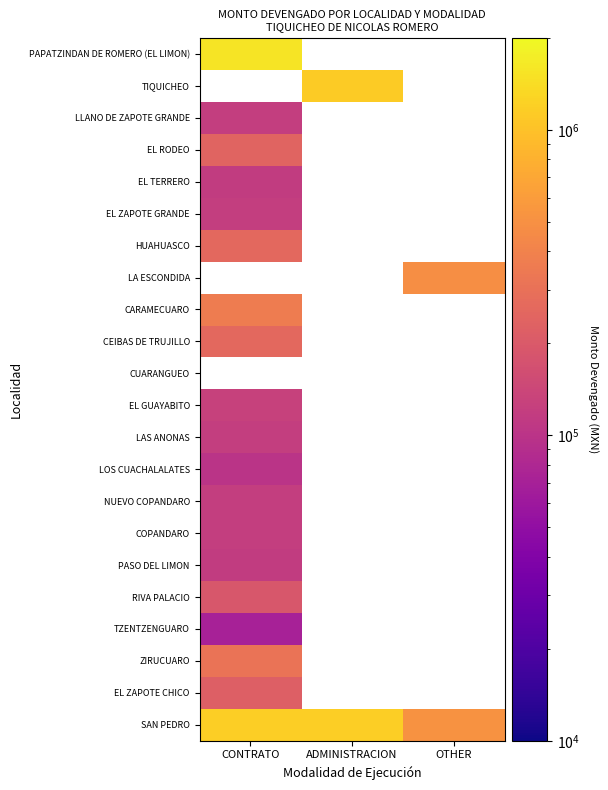

What value does the CARAMECUARO series have at CONTRATO?

360000.0